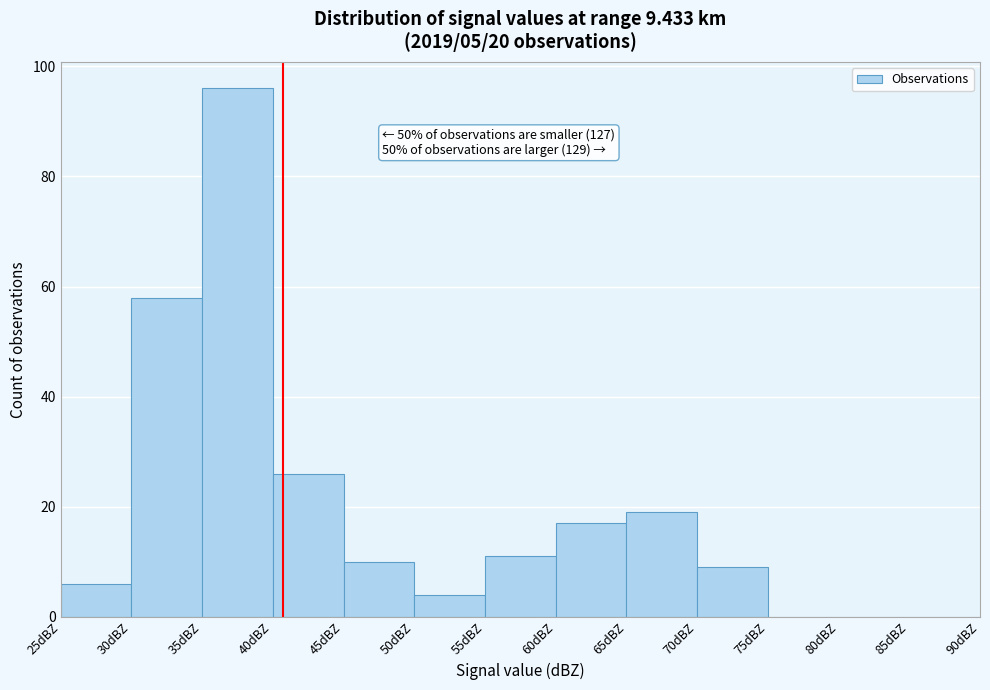

Over which range of the x-axis is the bar tallest?

35 to 40